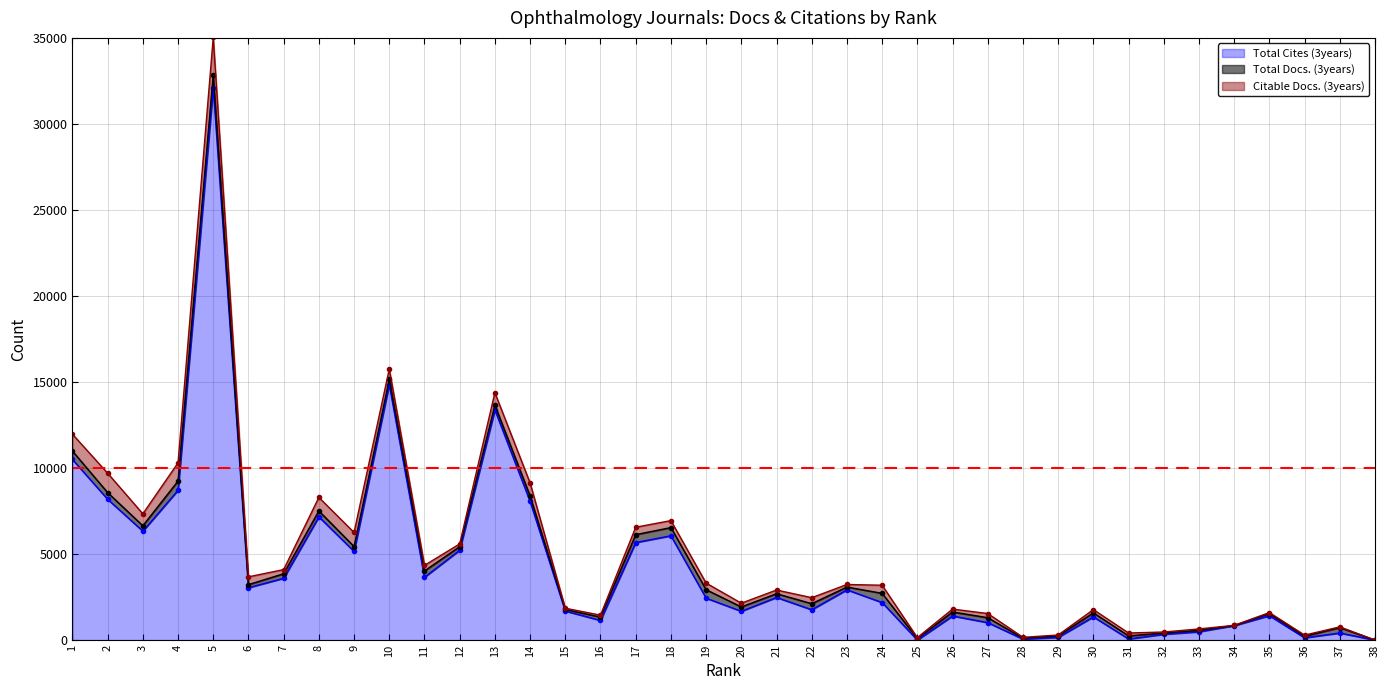

What is the value of the Total Cites (3years) point at the 30th from the left?

1350